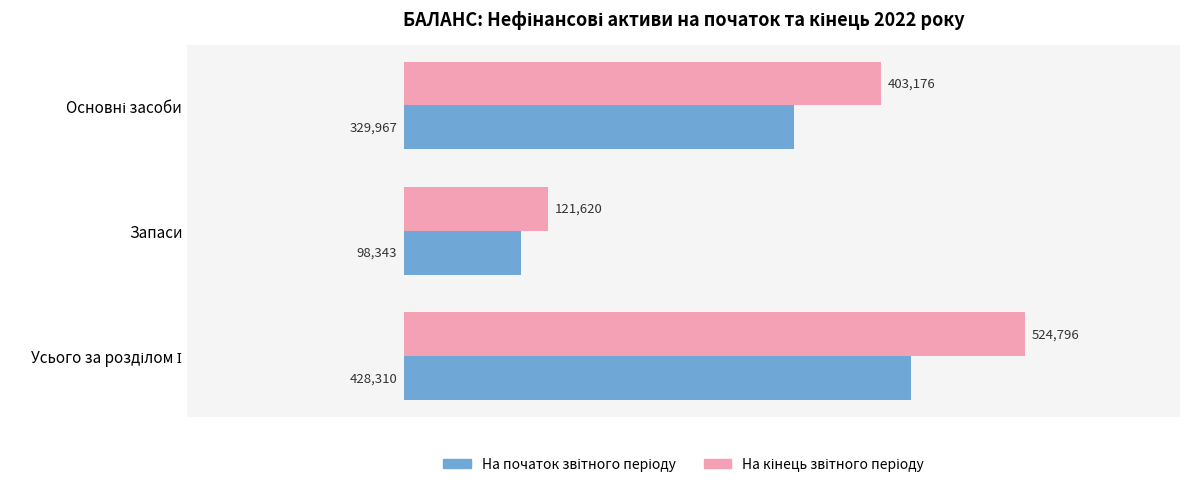

What is the minimum value shown in the chart?

98343